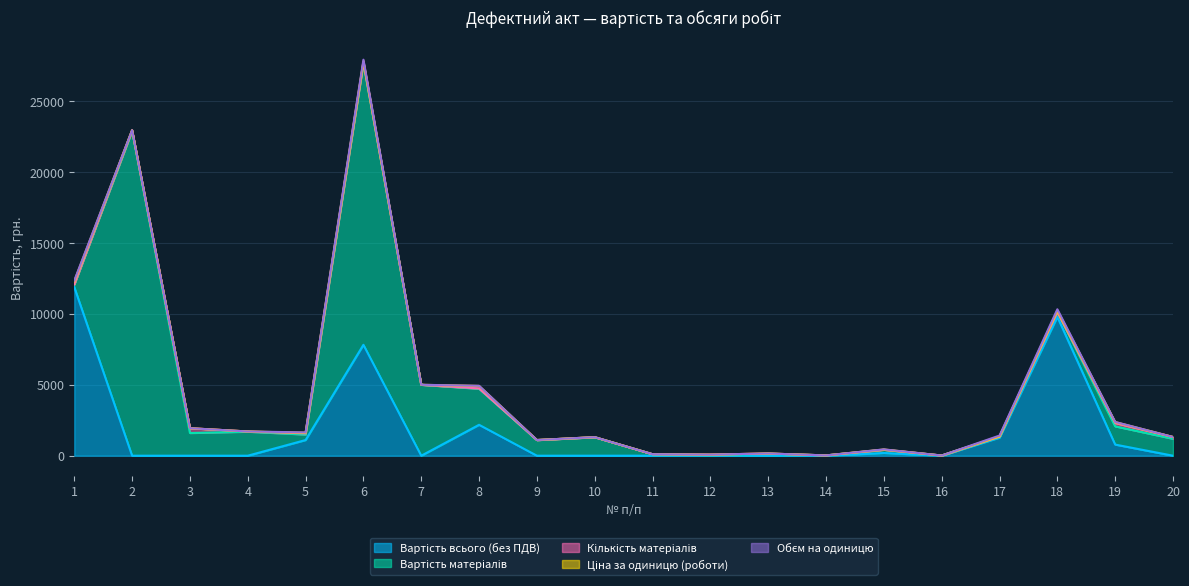

How many data points in Кількість матеріалів are less than 9?

9